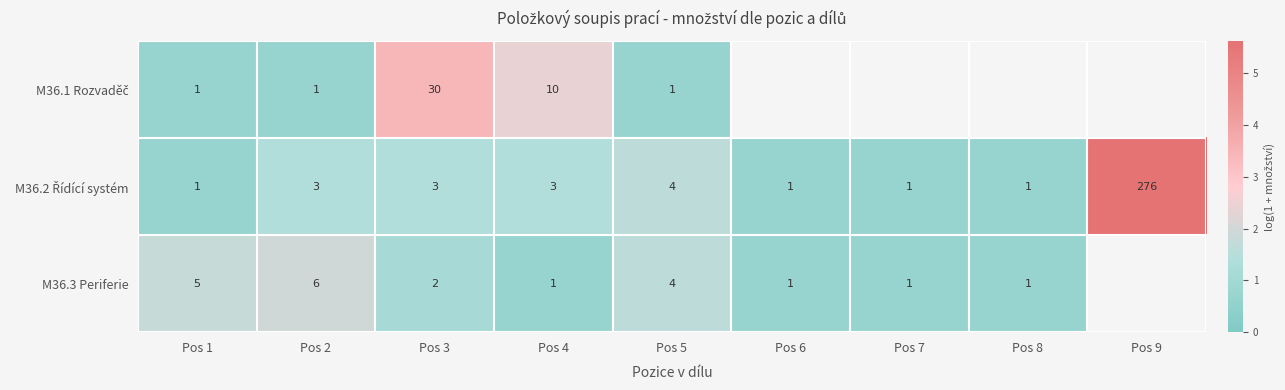

Which series has the widest spread of values?

M36.2 Řídící systém